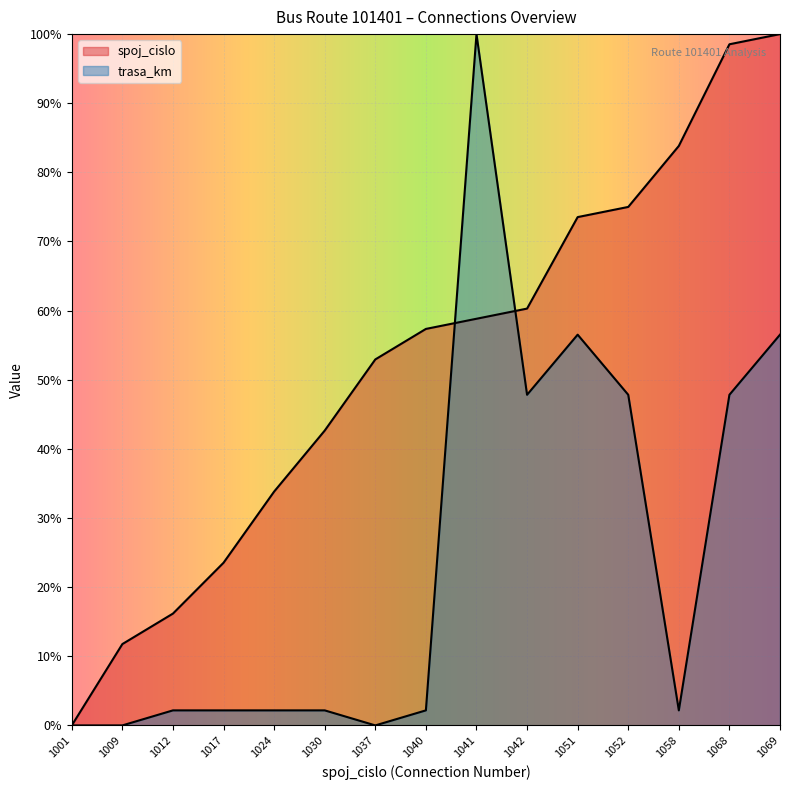

Count the number of data series in this chart.

2